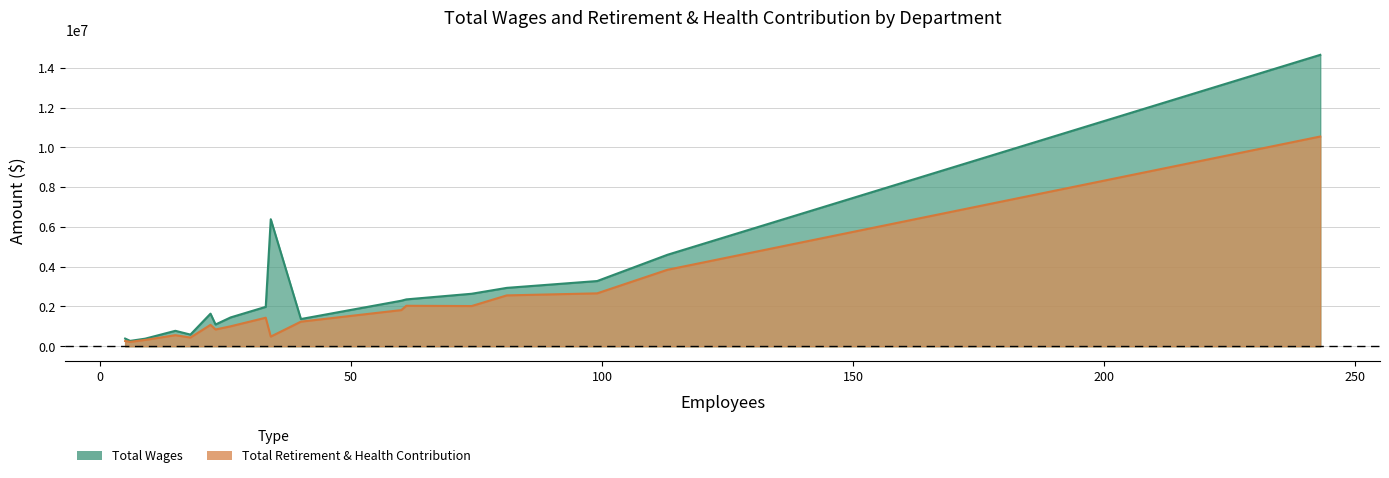

Rank the series by their average value, from highest to lowest.

Total Wages, Total Retirement & Health Contribution